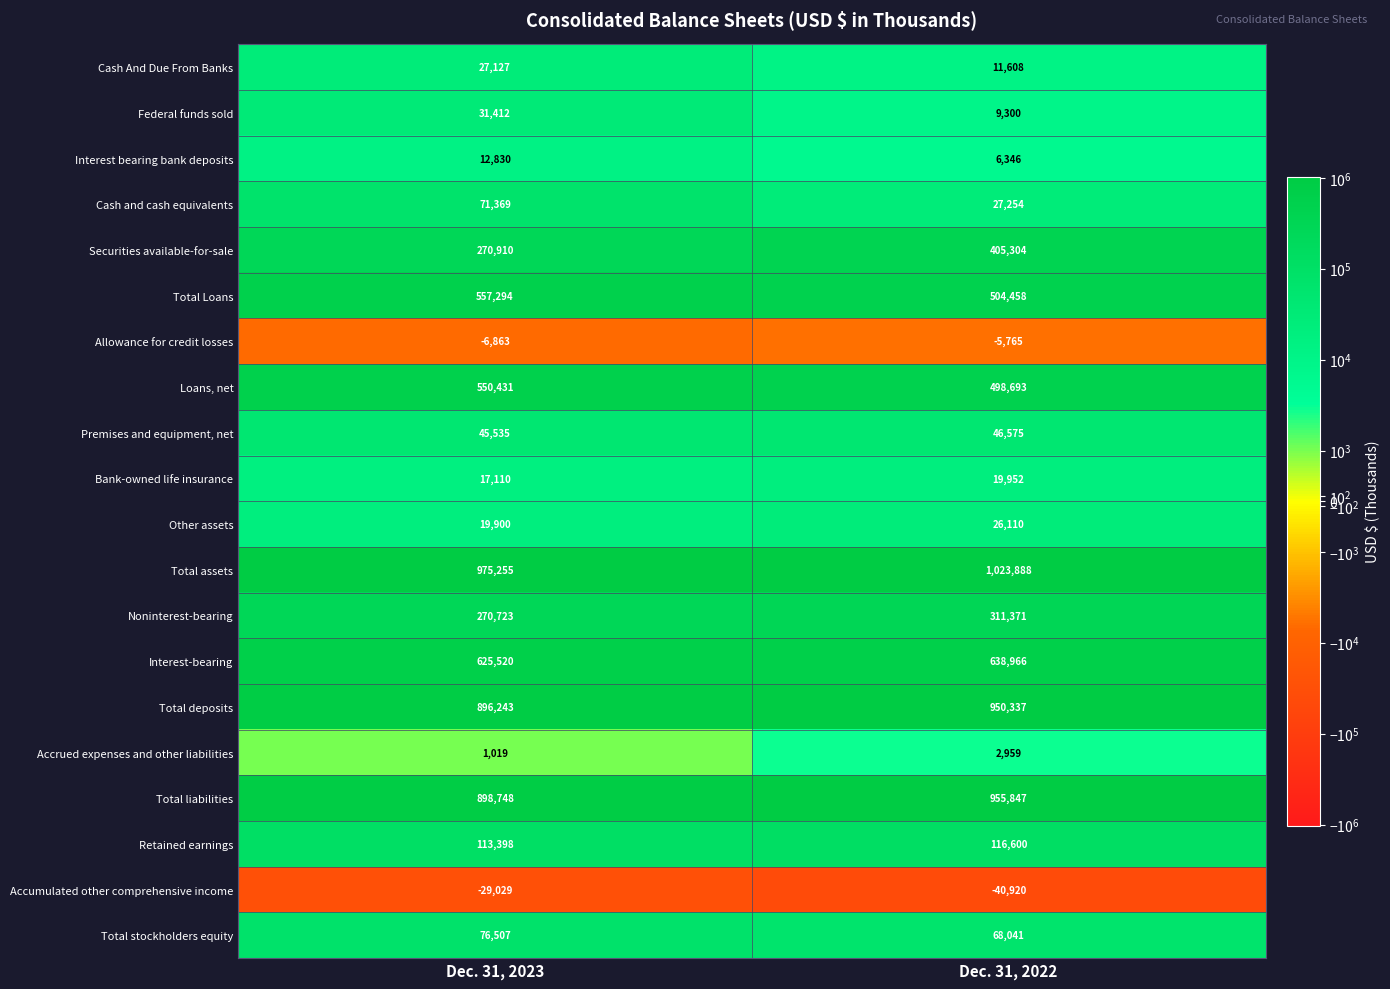

Is it true that Retained earnings equals 167389 at Dec. 31, 2022?

False